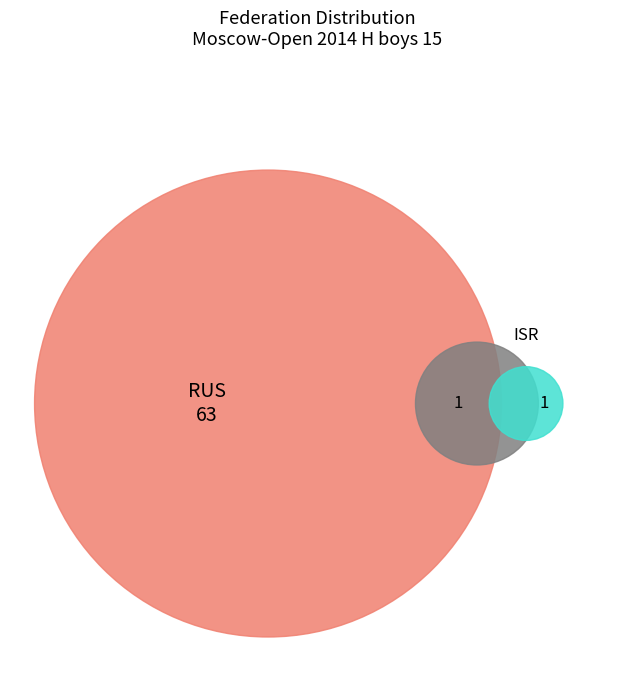

Which slice is the largest?

RUS